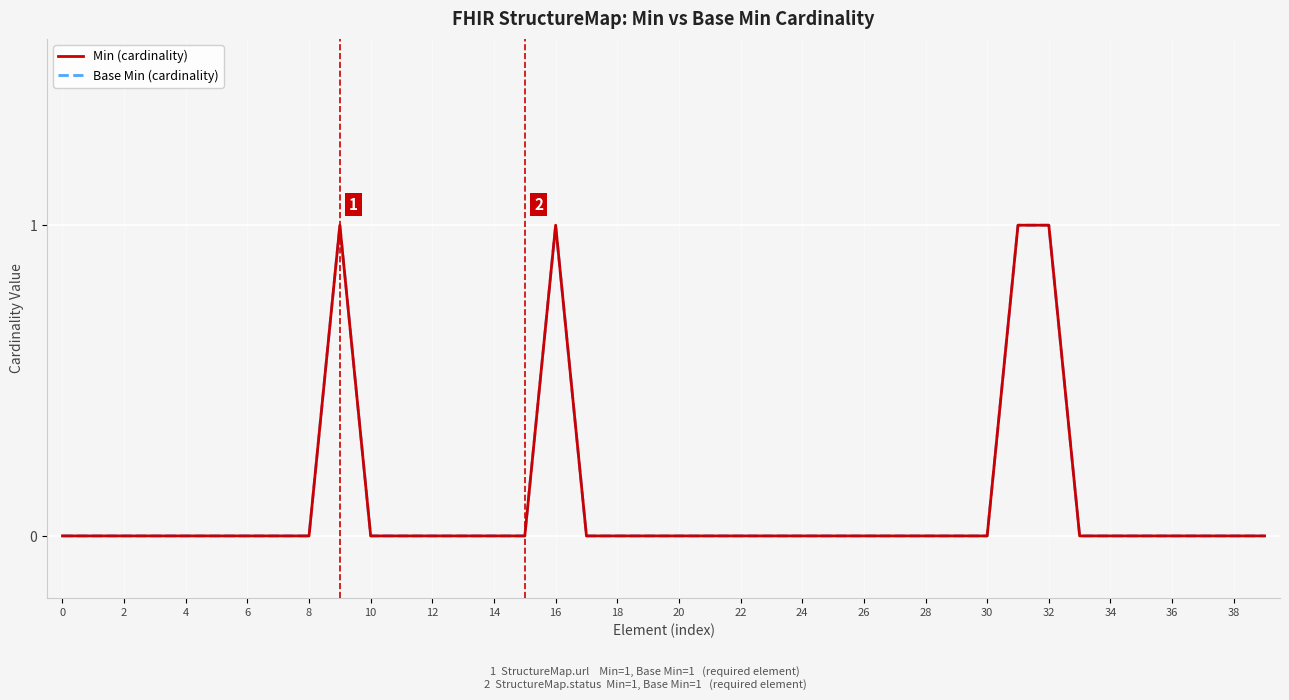

Does the chart display data point markers on the line(s)?

No